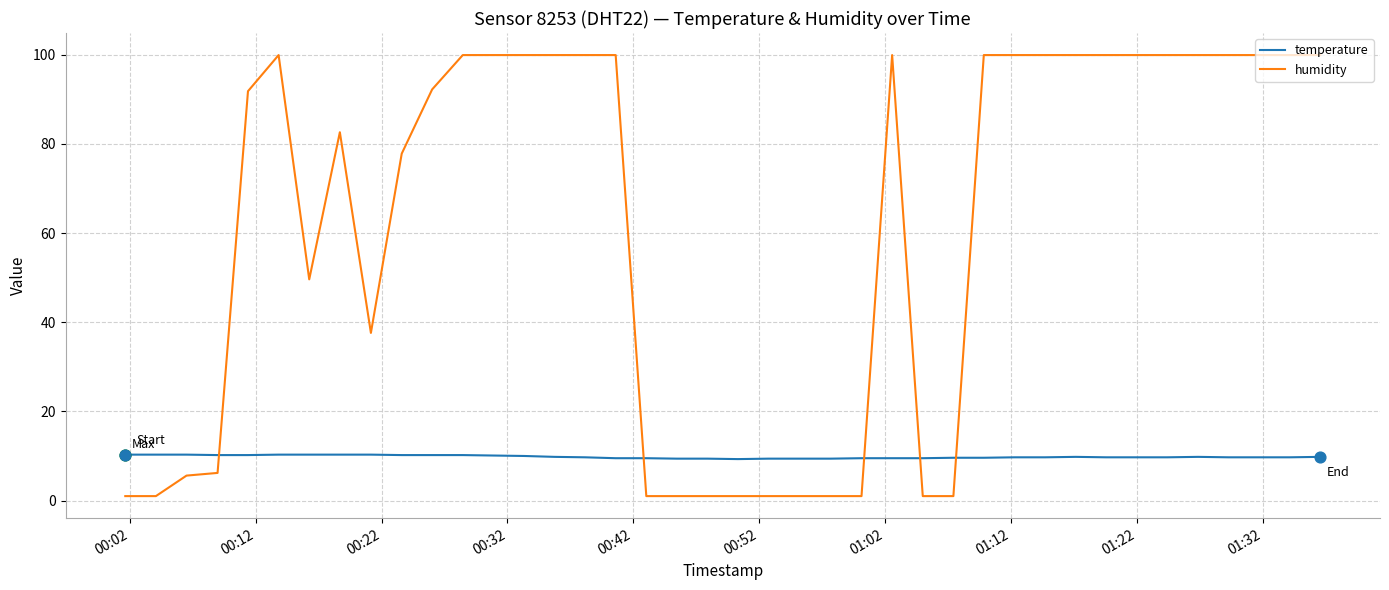

Which series has the largest total across all categories?

humidity